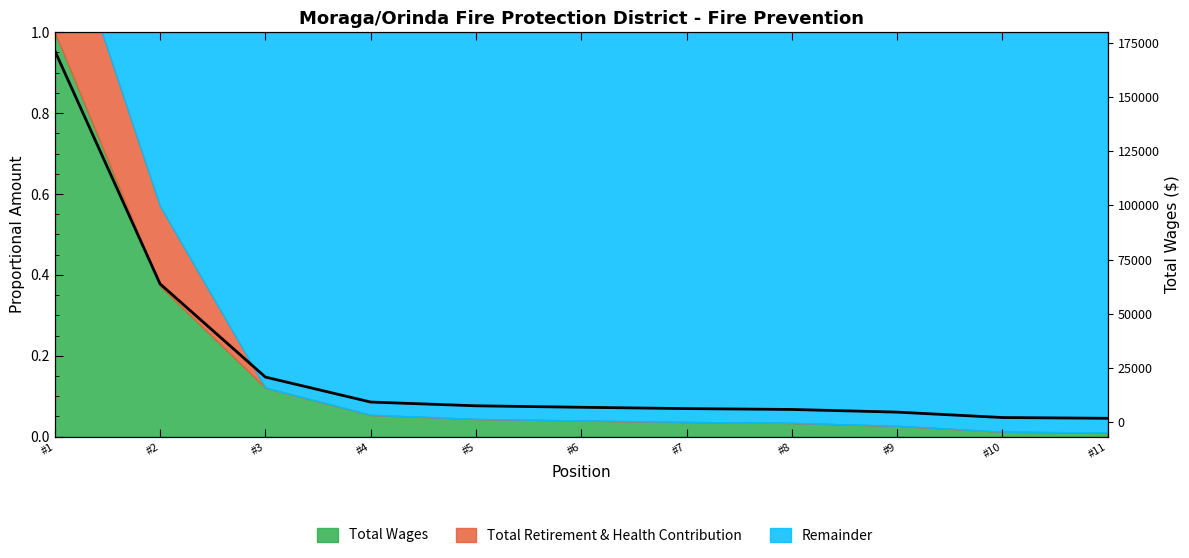

The chart shows a value of 63780 at #2. True or false?

True